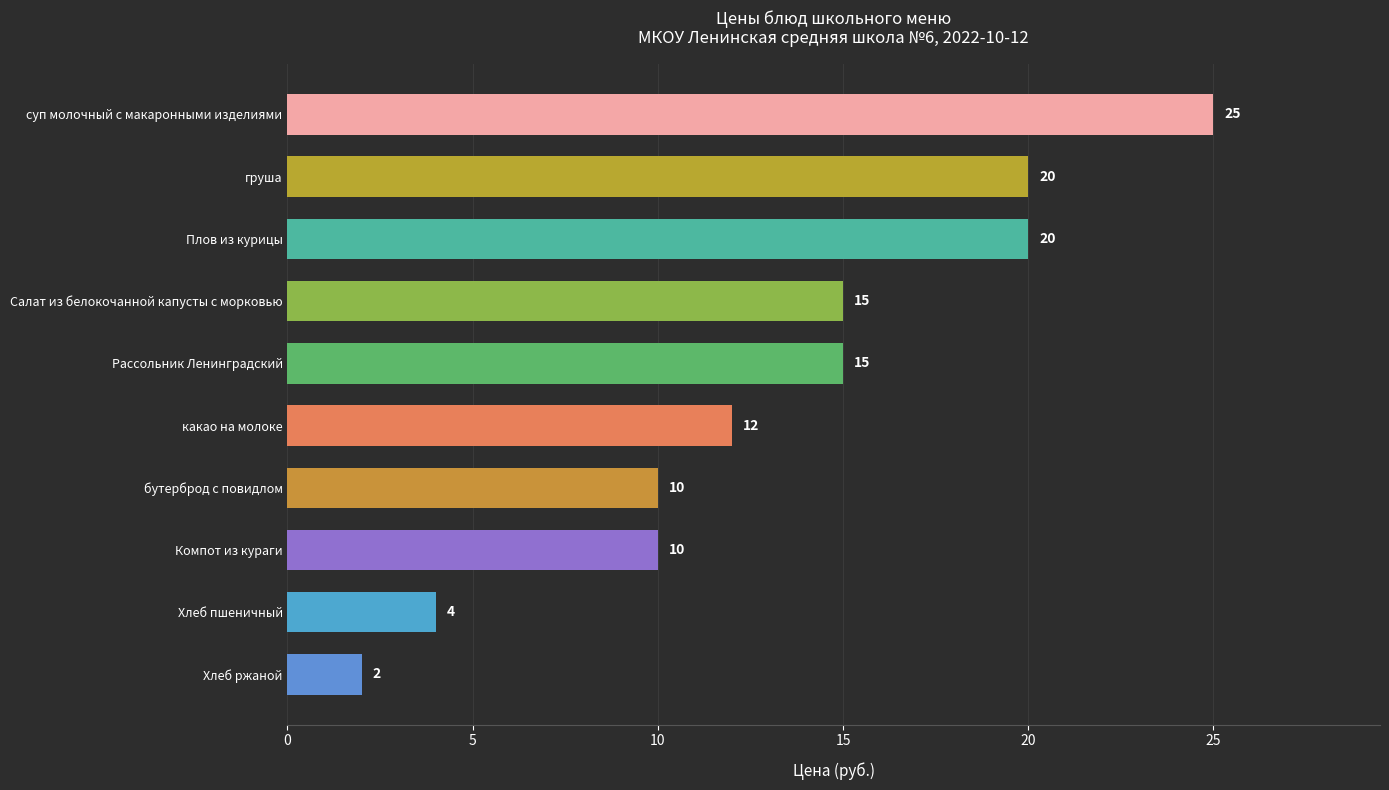

What is the label of the 6th bar from the bottom?

Рассольник Ленинградский